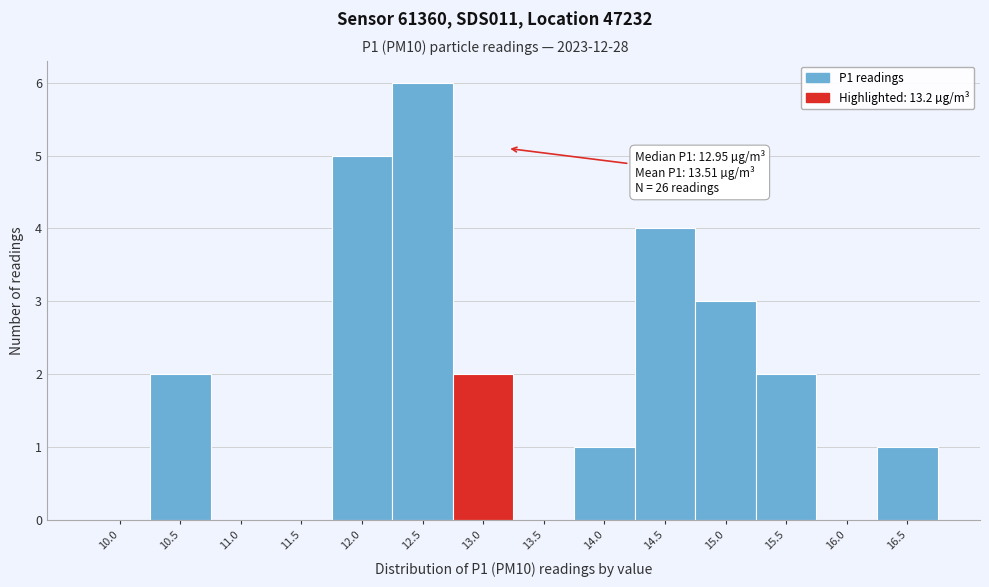

Reading left to right, extract all data points from this chart.

10.0=0	10.5=2	11.0=0	11.5=0	12.0=5	12.5=6	13.0=2	13.5=0	14.0=1	14.5=4	15.0=3	15.5=2	16.0=0	16.5=1